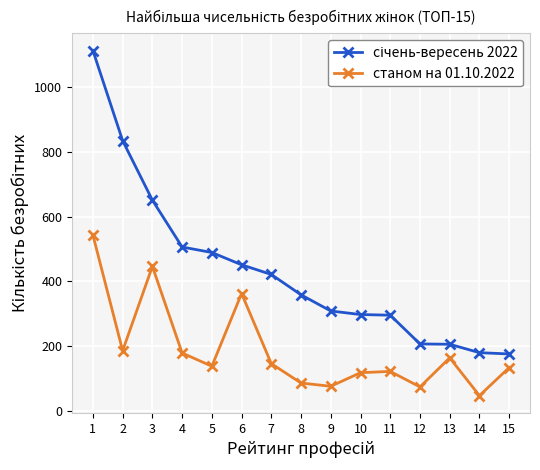

What is the value of the станом на 01.10.2022 point at the 7th from the left?

145